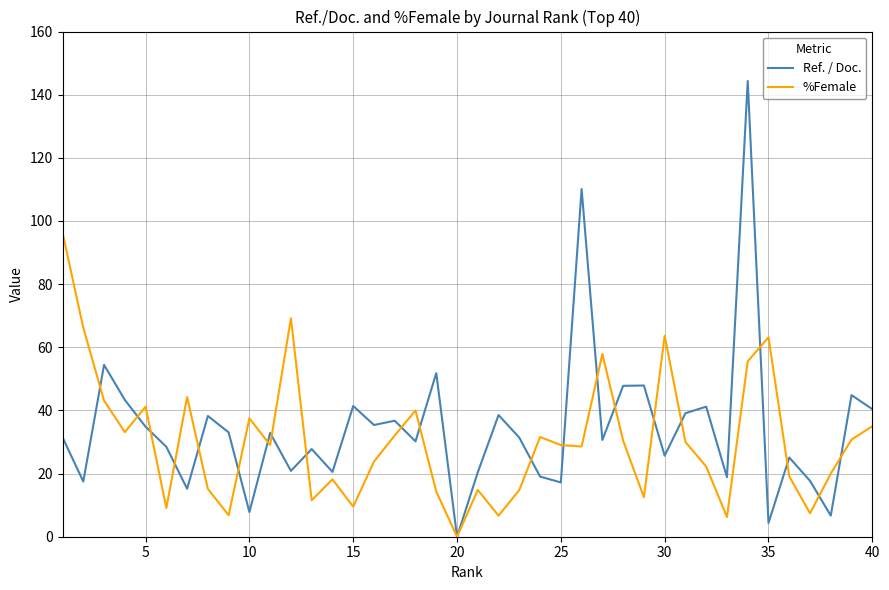

Which series has the widest spread of values?

Ref. / Doc.